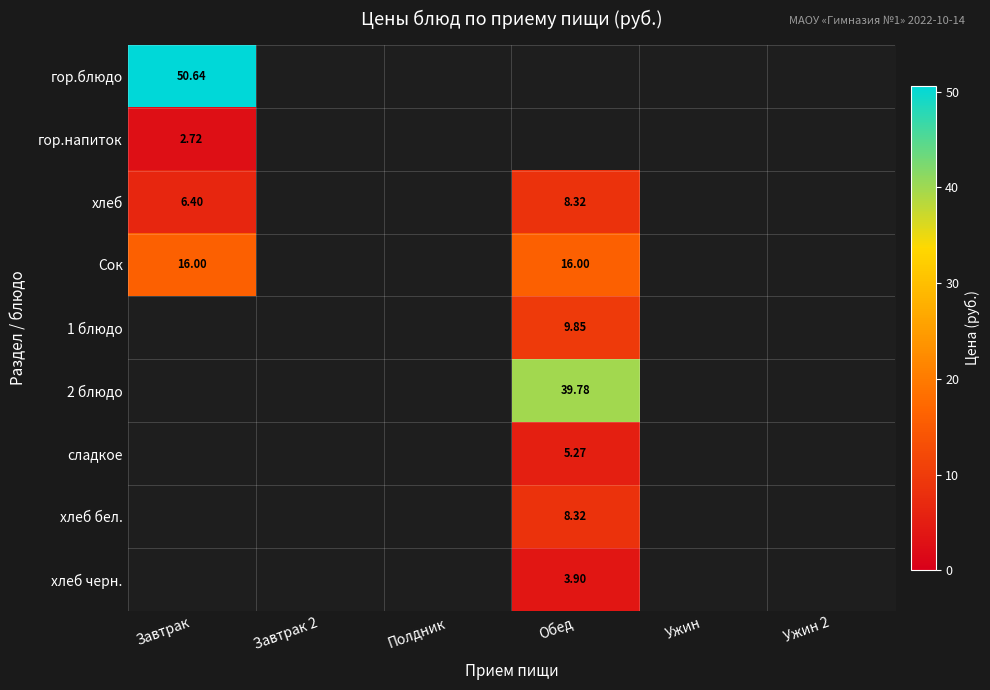

At how many categories does at least one series exceed 27?

2